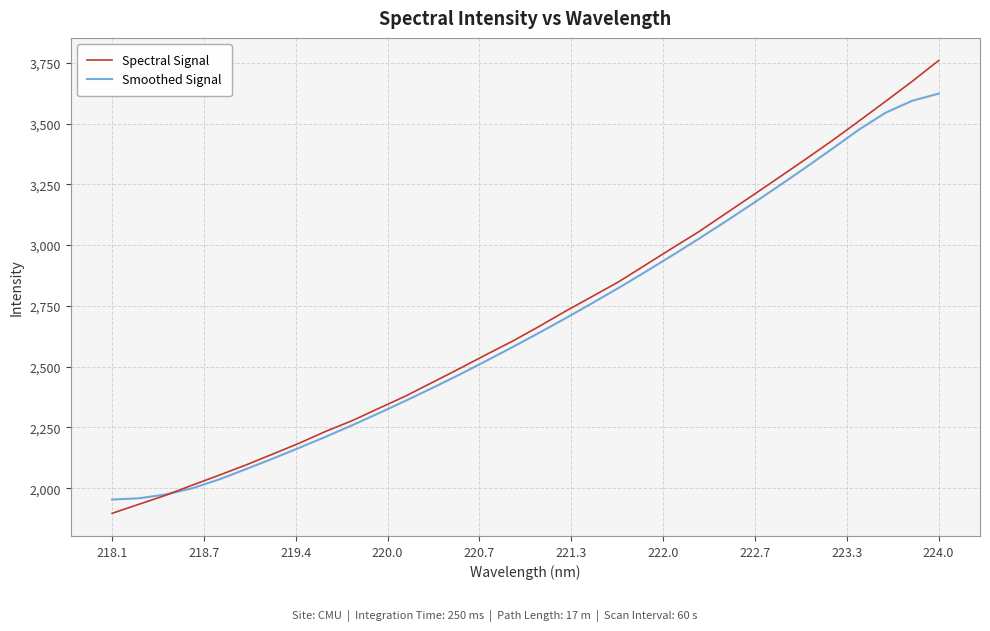

How many values in the Spectral Signal series exceed 2665?

16